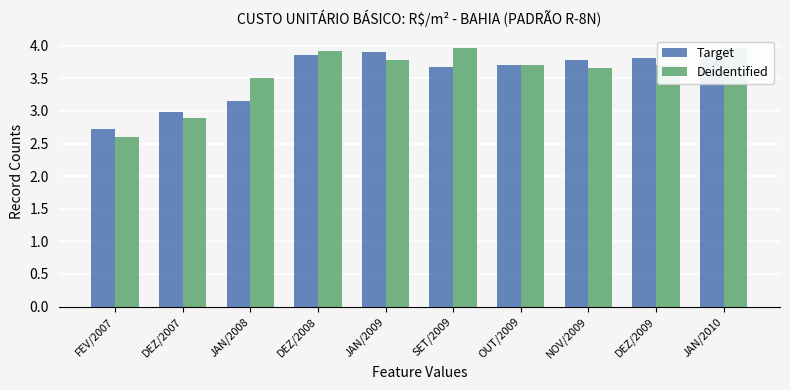

What is the label of the 8th bar from the right?

JAN/2008